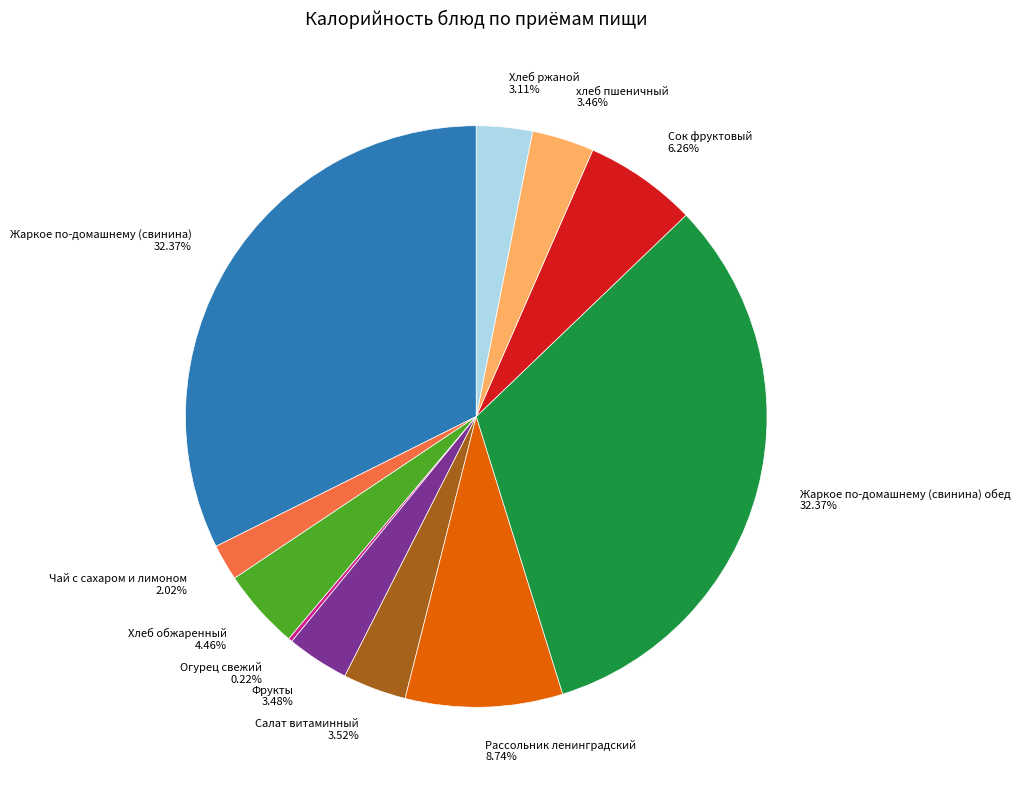

Do Жаркое по-домашнему (свинина) обед 32.37% and Сок фруктовый 6.26% together represent more than half of the pie?

No